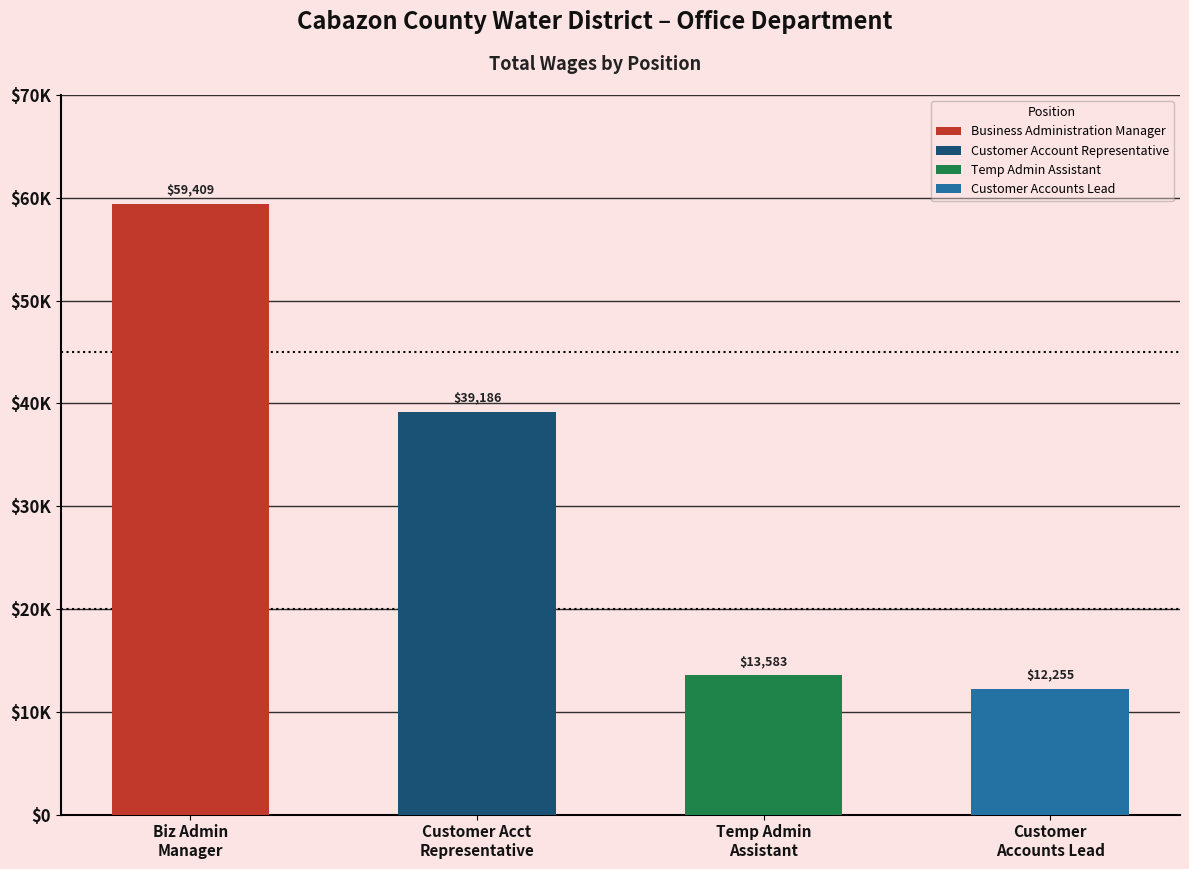

At which category does the chart reach its minimum across all series?

Customer Accounts Lead